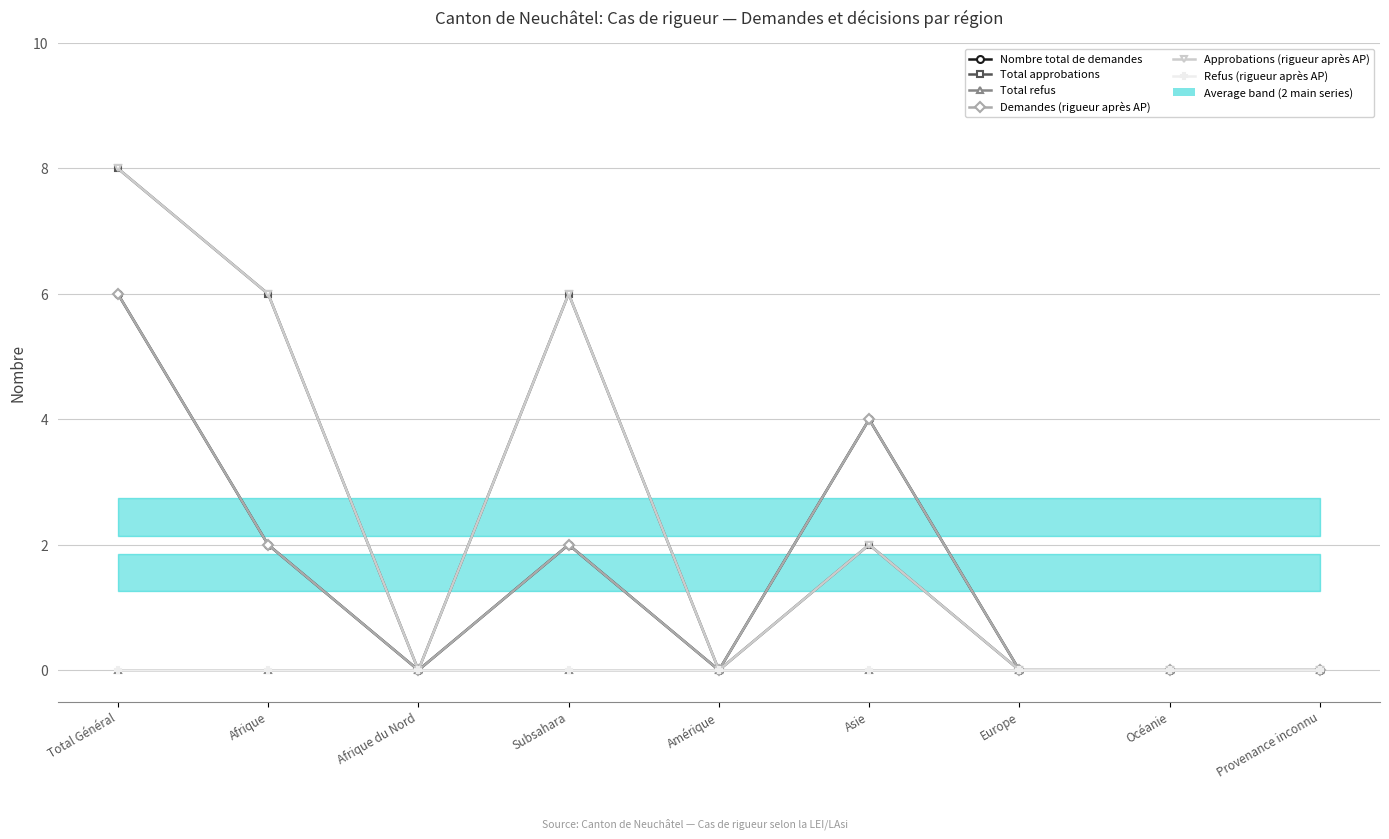

Rank the series at Asie from lowest to highest value.

Total refus, Refus (rigueur après AP), Total approbations, Approbations (rigueur après AP), Nombre total de demandes, Demandes (rigueur après AP)